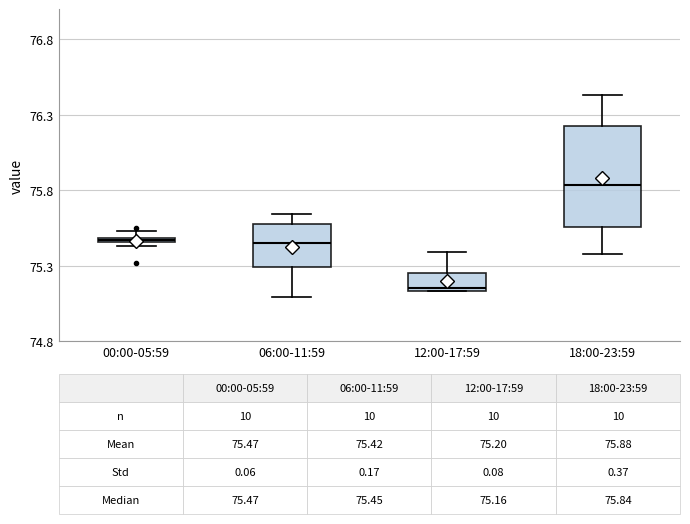

Which box's median line is the highest?

18:00-23:59